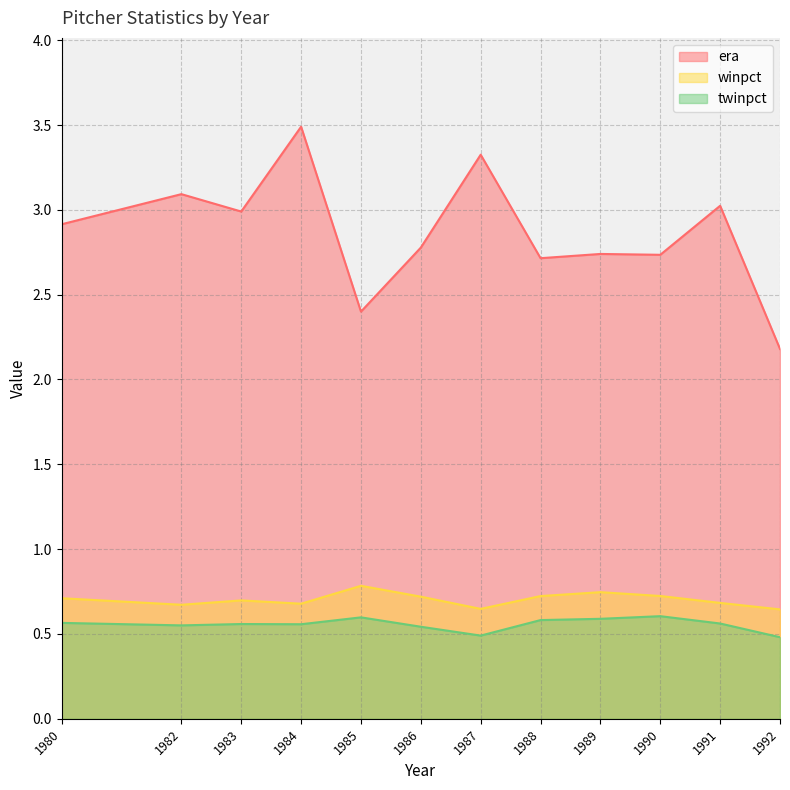

Which series changed the most between 1980 and 1984?

era